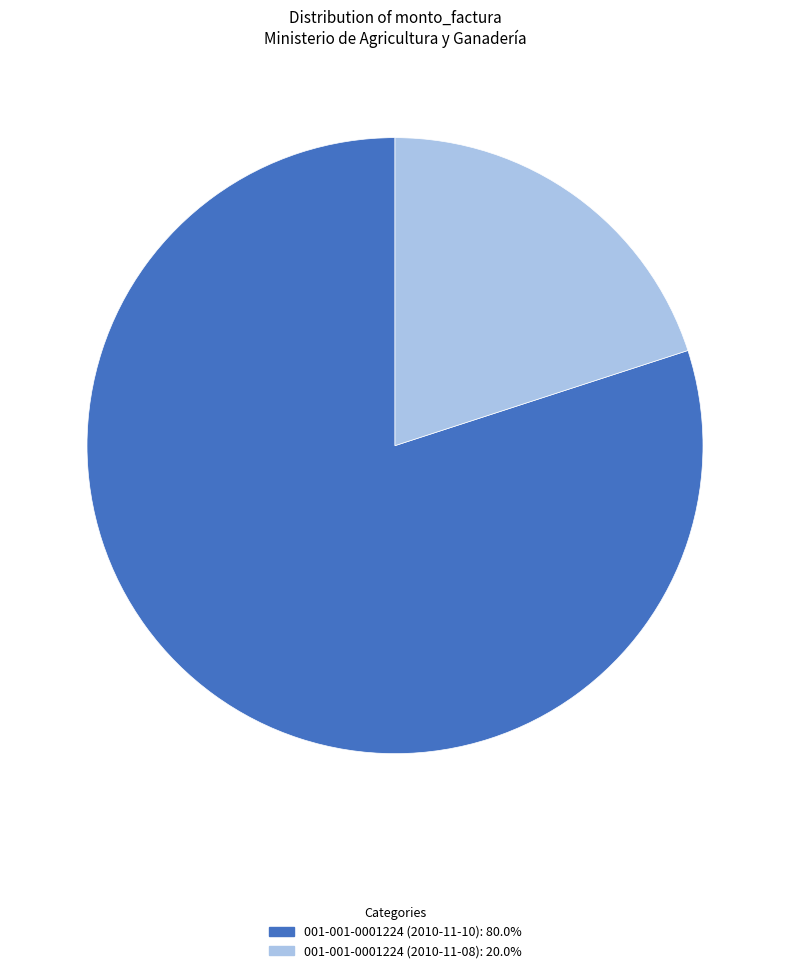

Is it true that 001-001-0001224 (2010-11-08) is 9% of the pie?

False